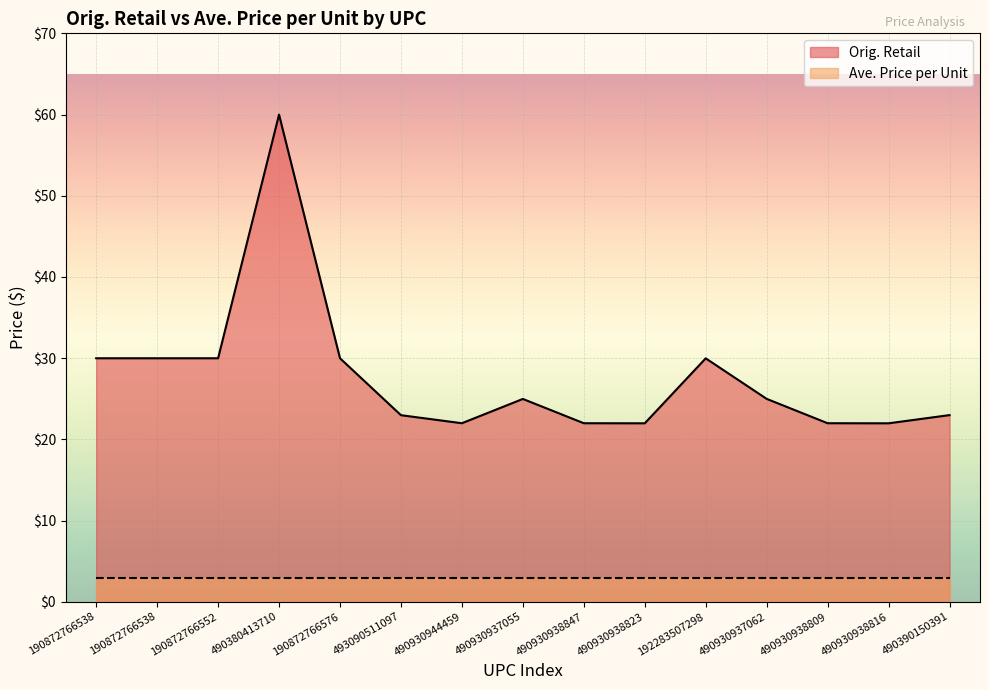

What is the sum of all values?

415.8